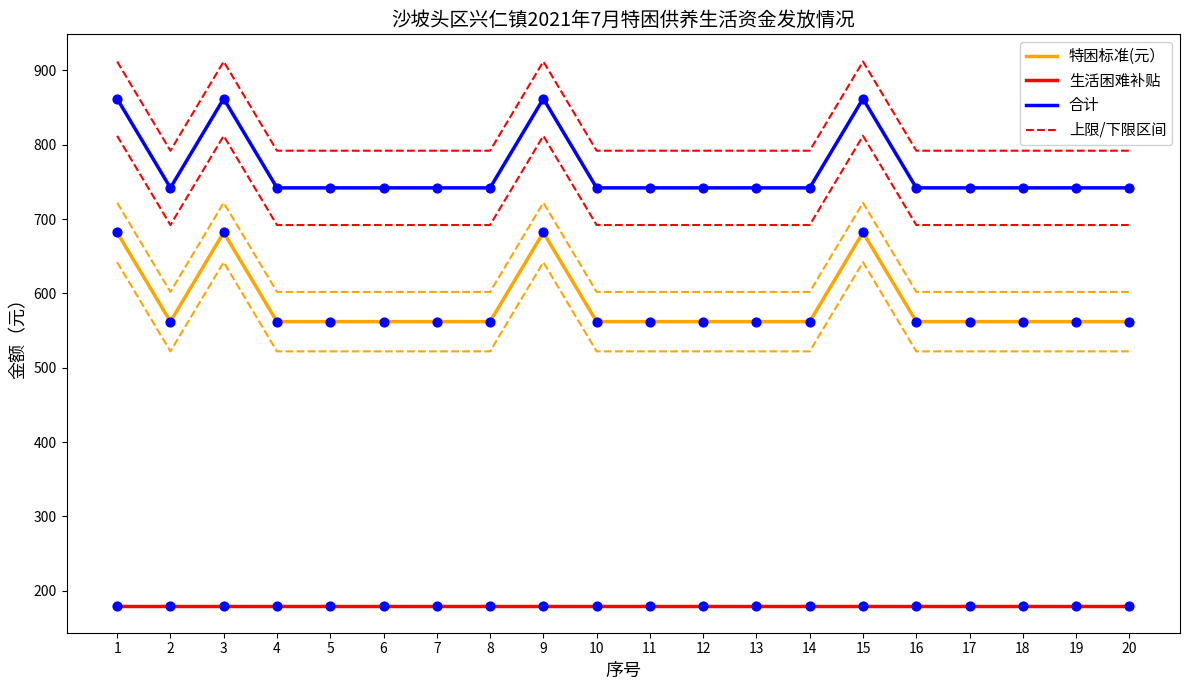

Is the value of 特困标准(元） at 17 greater than the value of 生活困难补贴 at 6?

Yes